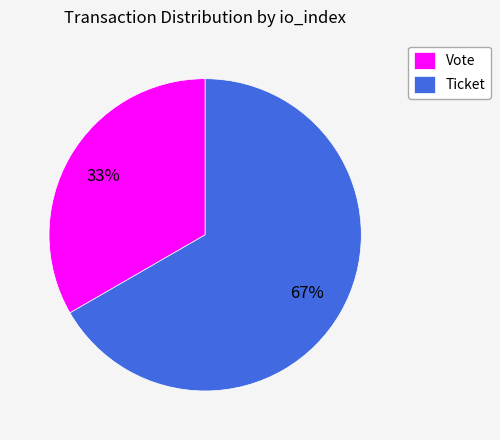

Do Ticket and Vote together represent more than half of the pie?

Yes